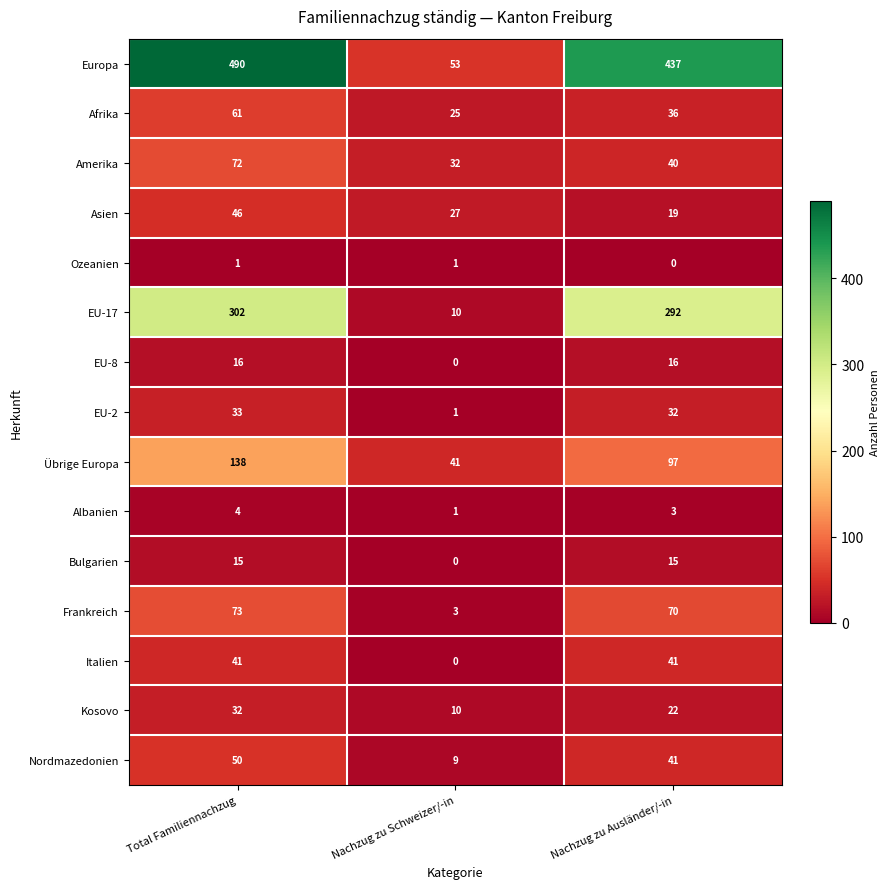

What is the total value across all series at Total Familiennachzug?

1374